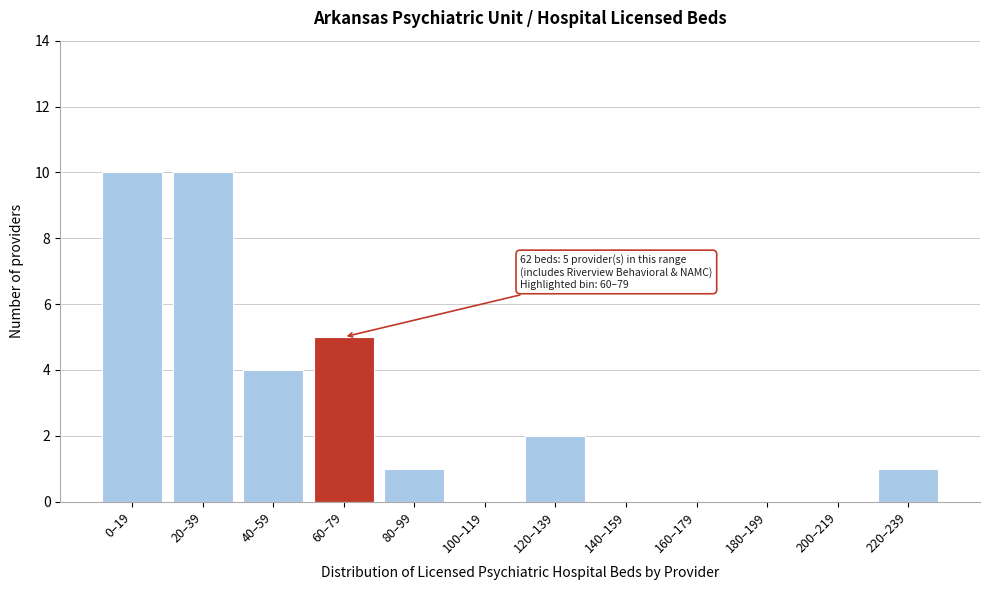

Reading left to right, transcribe all the data shown in this chart.

0–19=10	20–39=10	40–59=4	60–79=5	80–99=1	100–119=0	120–139=2	140–159=0	160–179=0	180–199=0	200–219=0	220–239=1